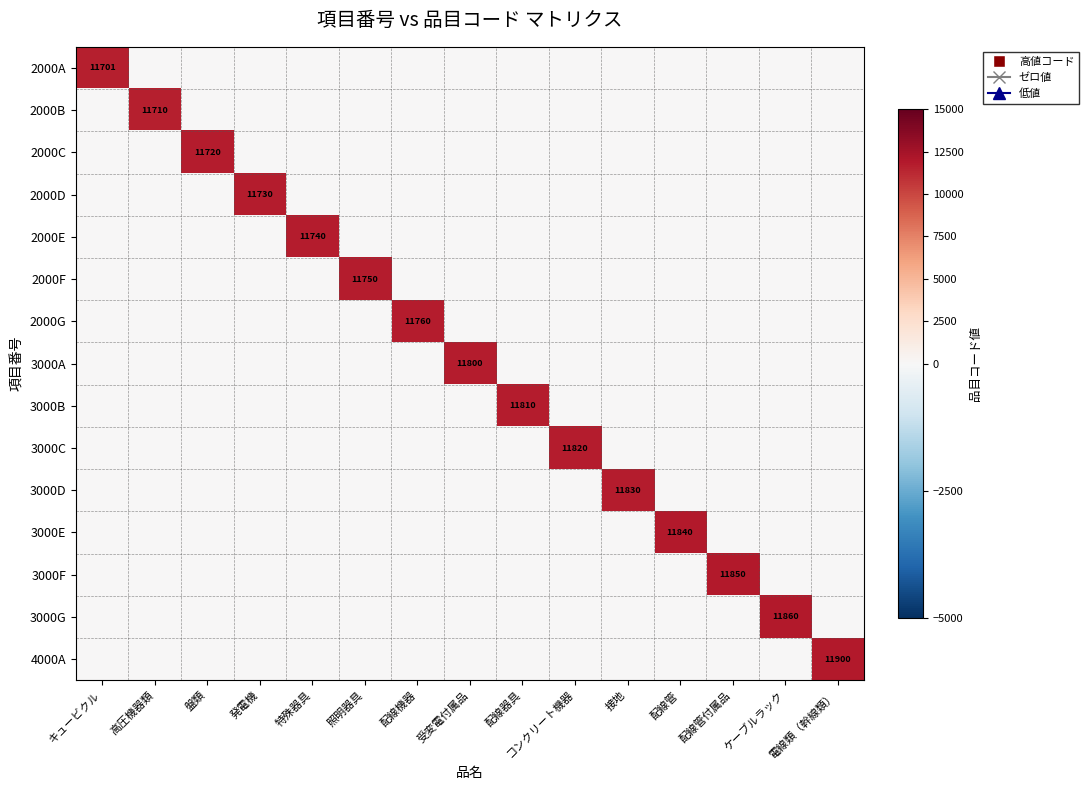

At how many categories does at least one series exceed 10269?

15